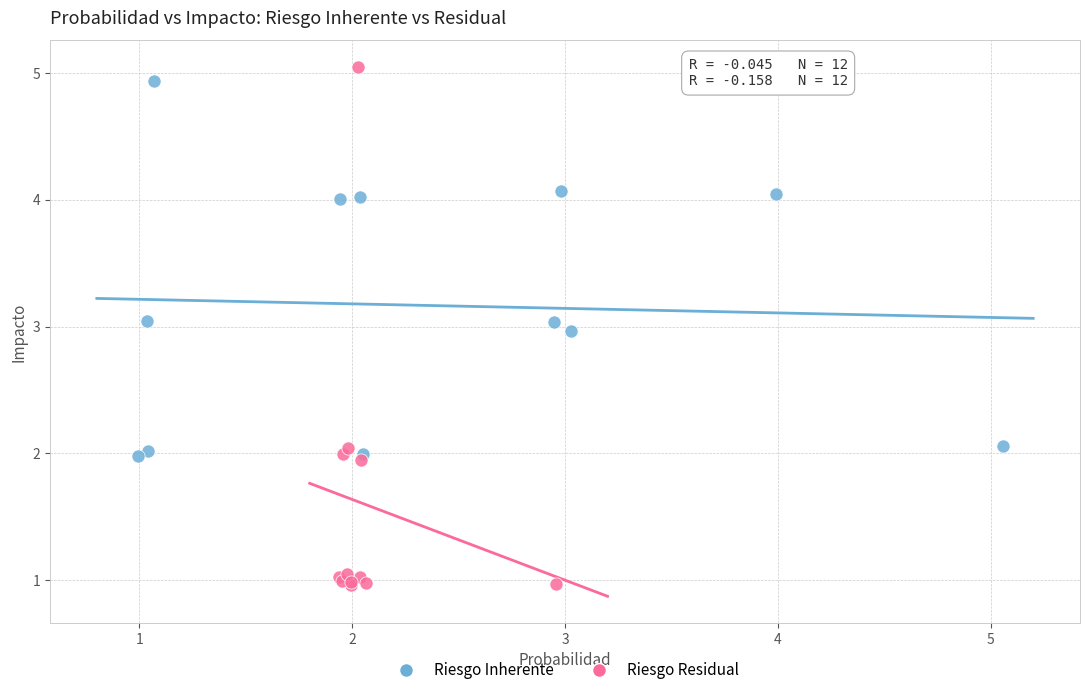

Which series contains the lowest Y value?

Riesgo Residual